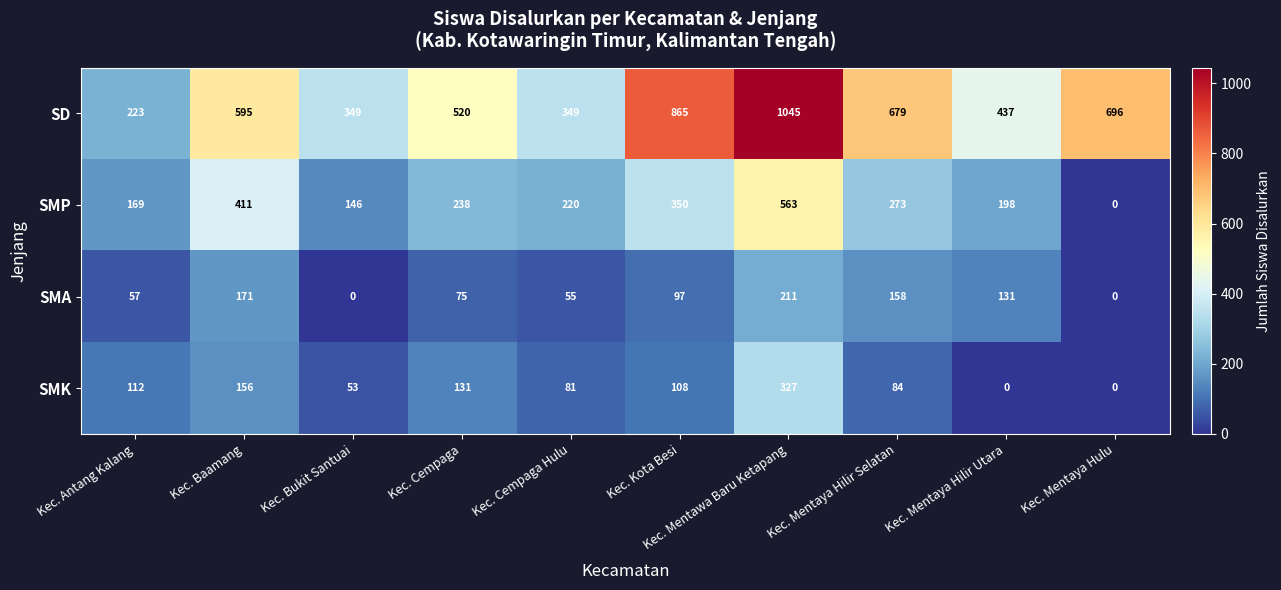

Which series changed the most between Kec. Antang Kalang and Kec. Mentaya Hulu?

SD